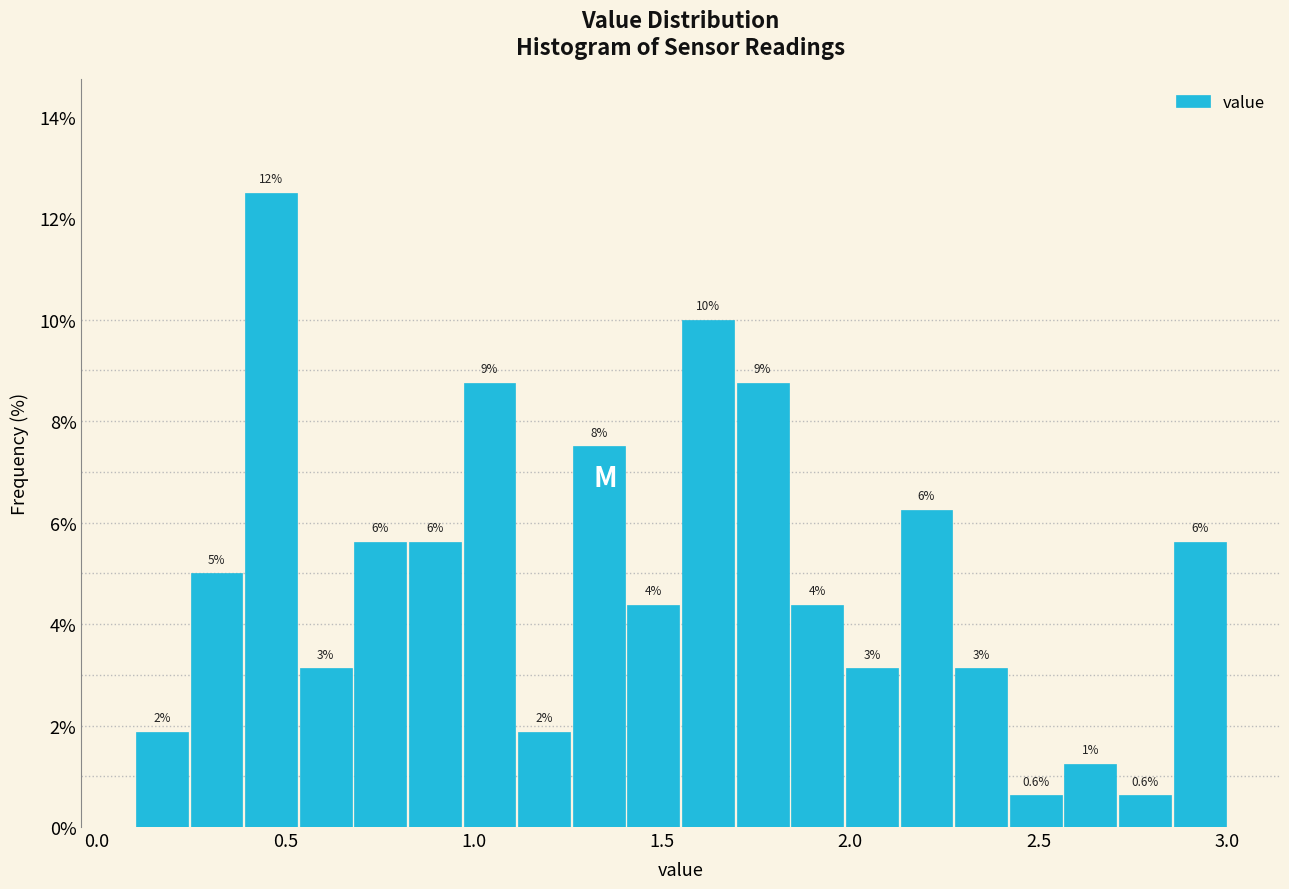

Read against the x-axis, roughly where is the centre of the tallest bar?

0.45